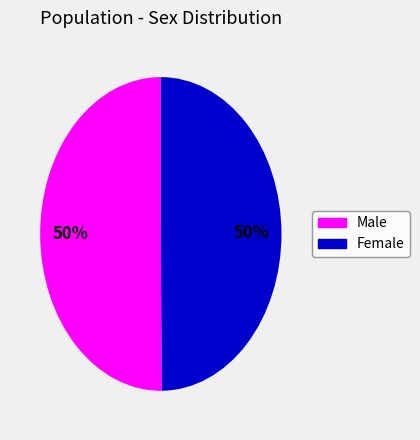

Count the number of slices in the pie.

2